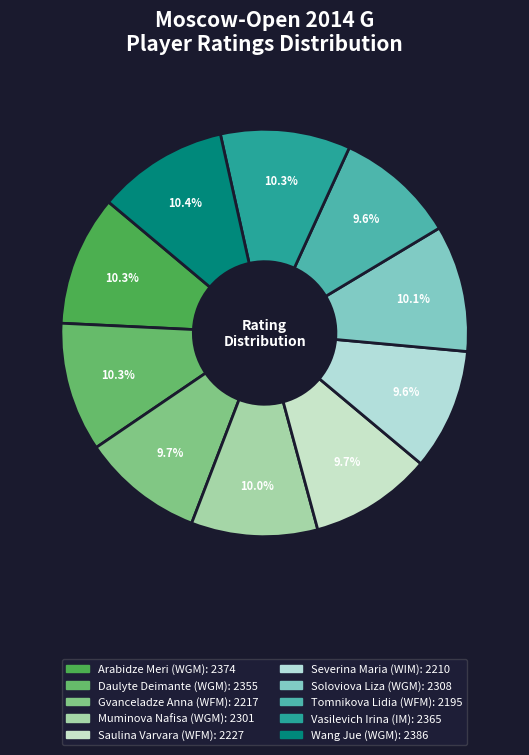

How many slices are in this pie chart?

10